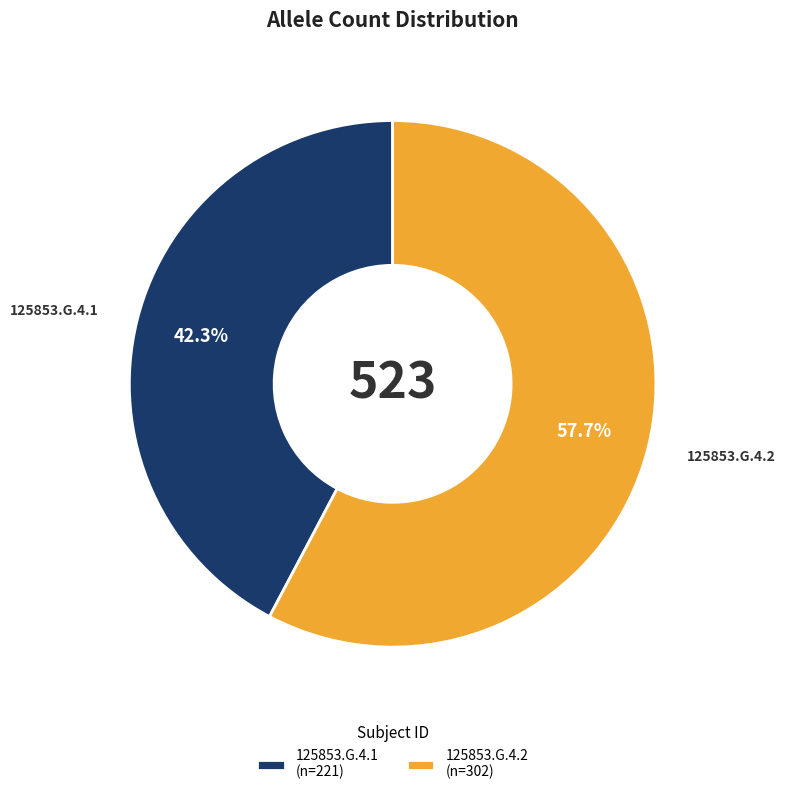

How many segments does this pie chart have?

2